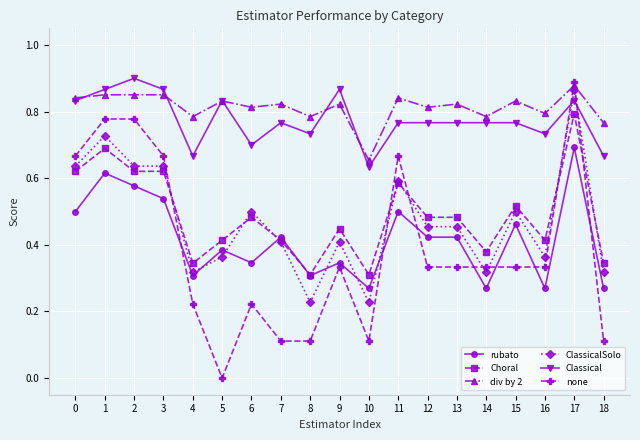

At how many categories does at least one series exceed 0?

19